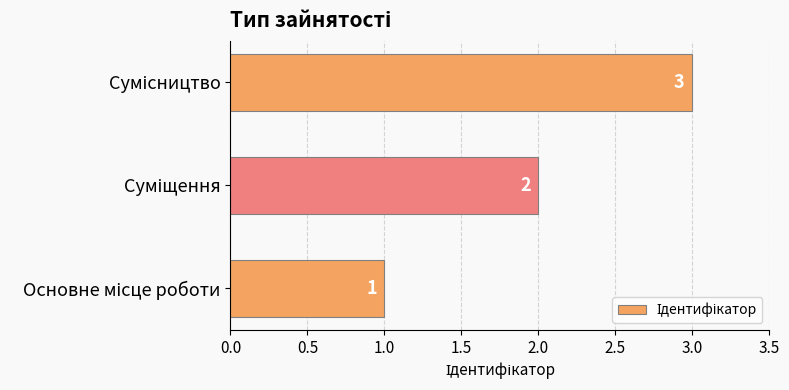

How many values are between 1 and 3?

3